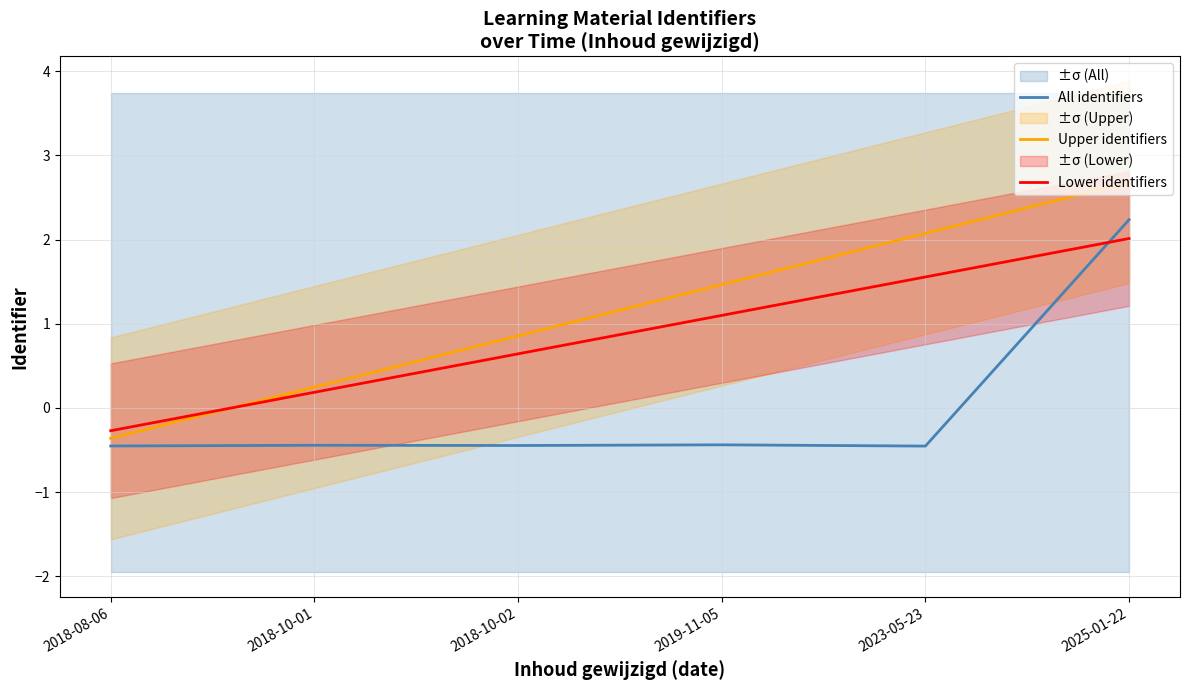

Rank the series by their average value, from lowest to highest.

All identifiers, Lower identifiers, Upper identifiers